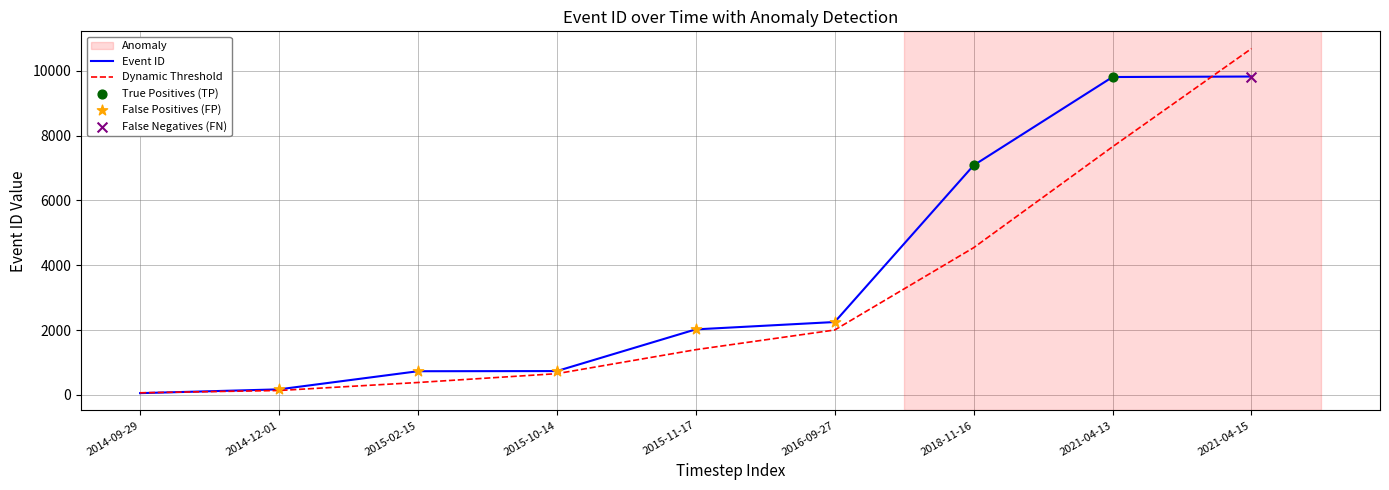

Between 2015-02-15 and 2018-11-16, which series saw the biggest shift?

Event ID